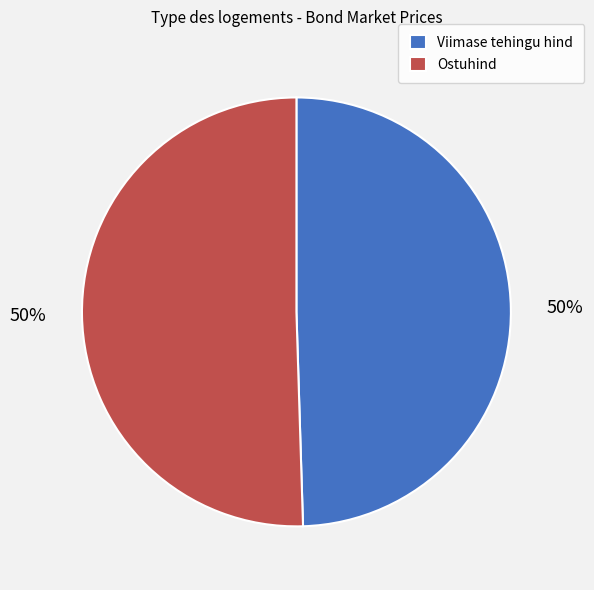

The Ostuhind slice represents 50% of the pie. True or false?

True